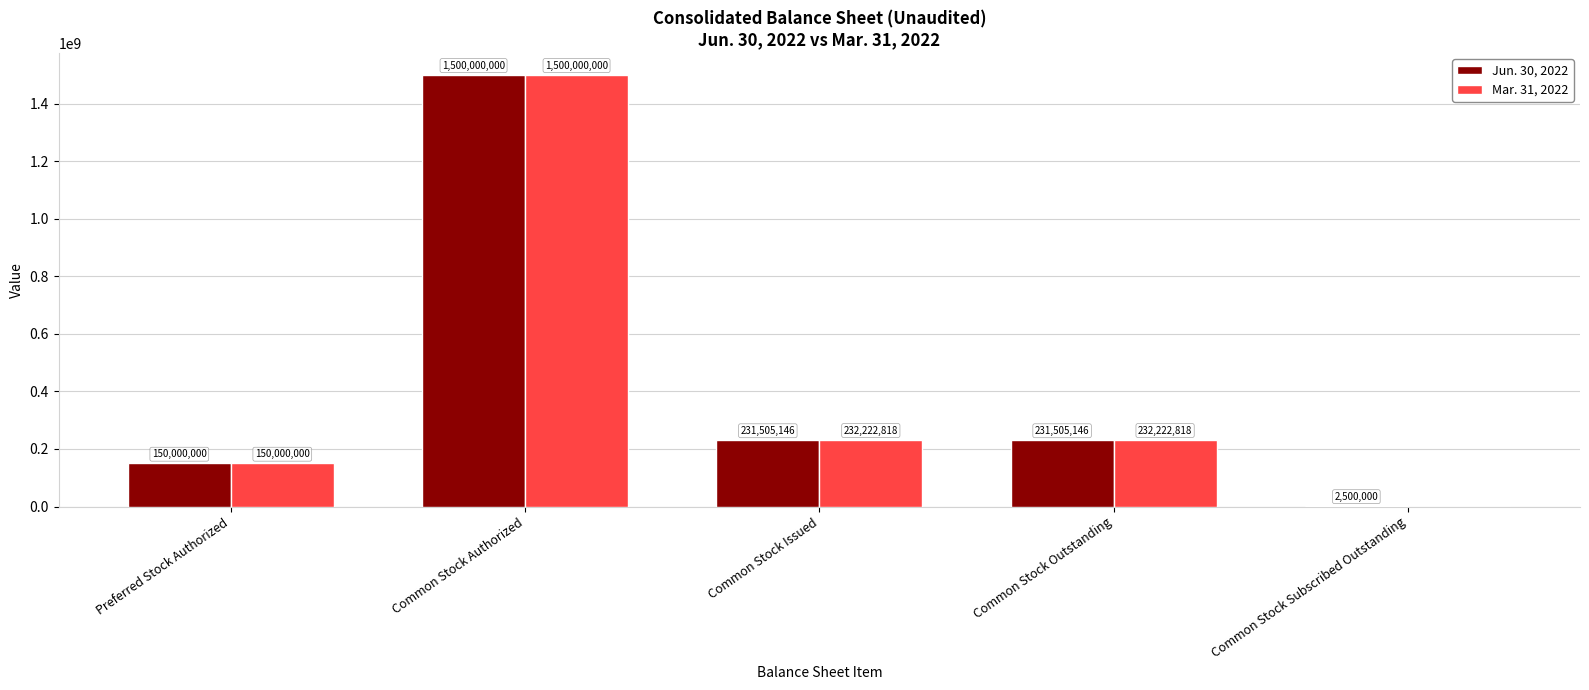

What is the difference between the Jun. 30, 2022 values at Common Stock Authorized and Common Stock Issued?

1268494854